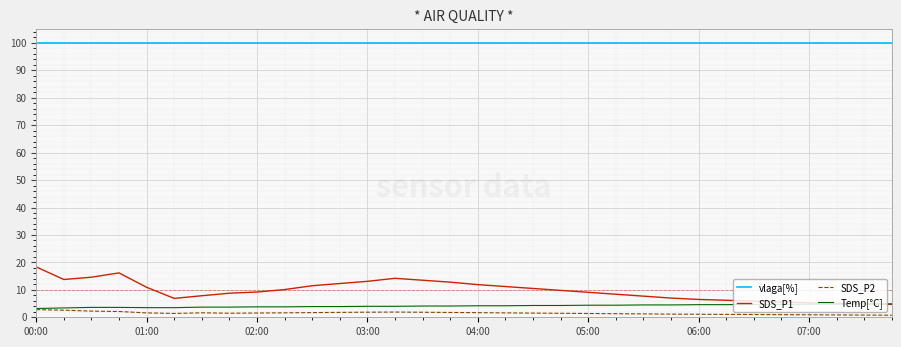

How many series are shown in this chart?

4